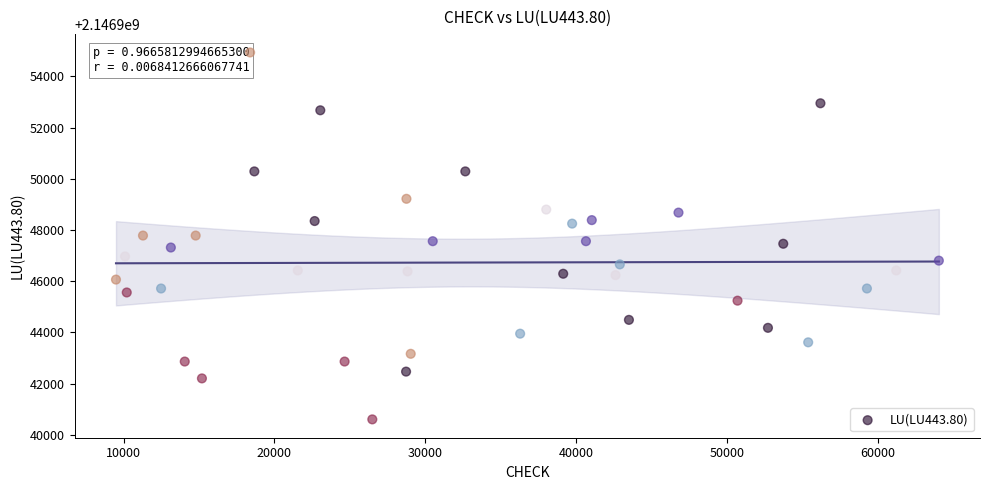

What is the range of X values (max minus min)?

54562